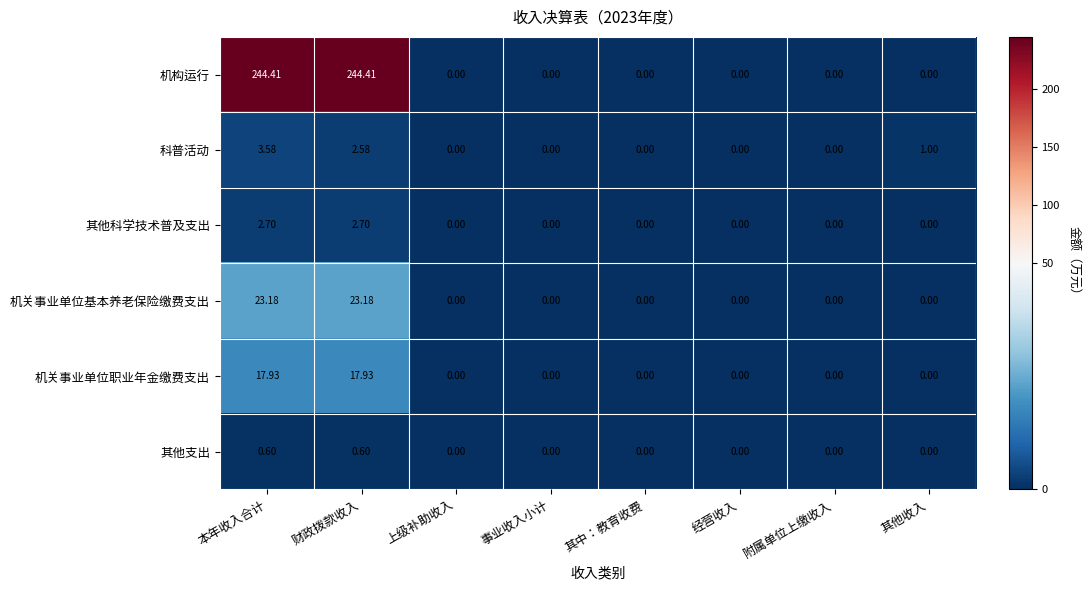

List the series in order of their peak value, highest first.

机构运行, 机关事业单位基本养老保险缴费支出, 机关事业单位职业年金缴费支出, 科普活动, 其他科学技术普及支出, 其他支出